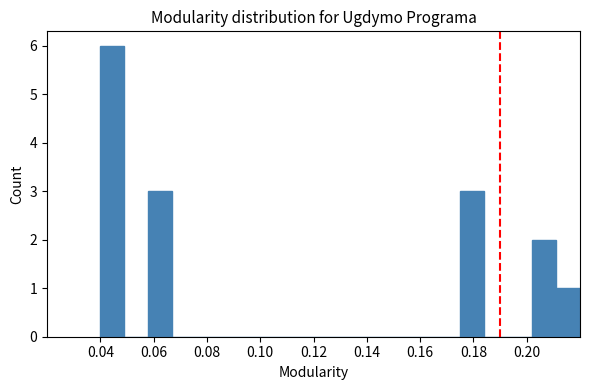

Reading left to right, list every bar in this chart as the range it spans on the x-axis followed by its height. Neither the bar edges nor the heights are printed on the chart, so give them approximately, as read against the axes.

0.040 to 0.049: 6
0.049 to 0.058: 0
0.058 to 0.067: 3
0.067 to 0.076: 0
0.076 to 0.085: 0
0.085 to 0.094: 0
0.094 to 0.103: 0
0.103 to 0.112: 0
0.112 to 0.121: 0
0.121 to 0.130: 0
0.130 to 0.139: 0
0.139 to 0.148: 0
0.148 to 0.157: 0
0.157 to 0.166: 0
0.166 to 0.175: 0
0.175 to 0.184: 3
0.184 to 0.193: 0
0.193 to 0.202: 0
0.202 to 0.211: 2
0.211 to 0.220: 1